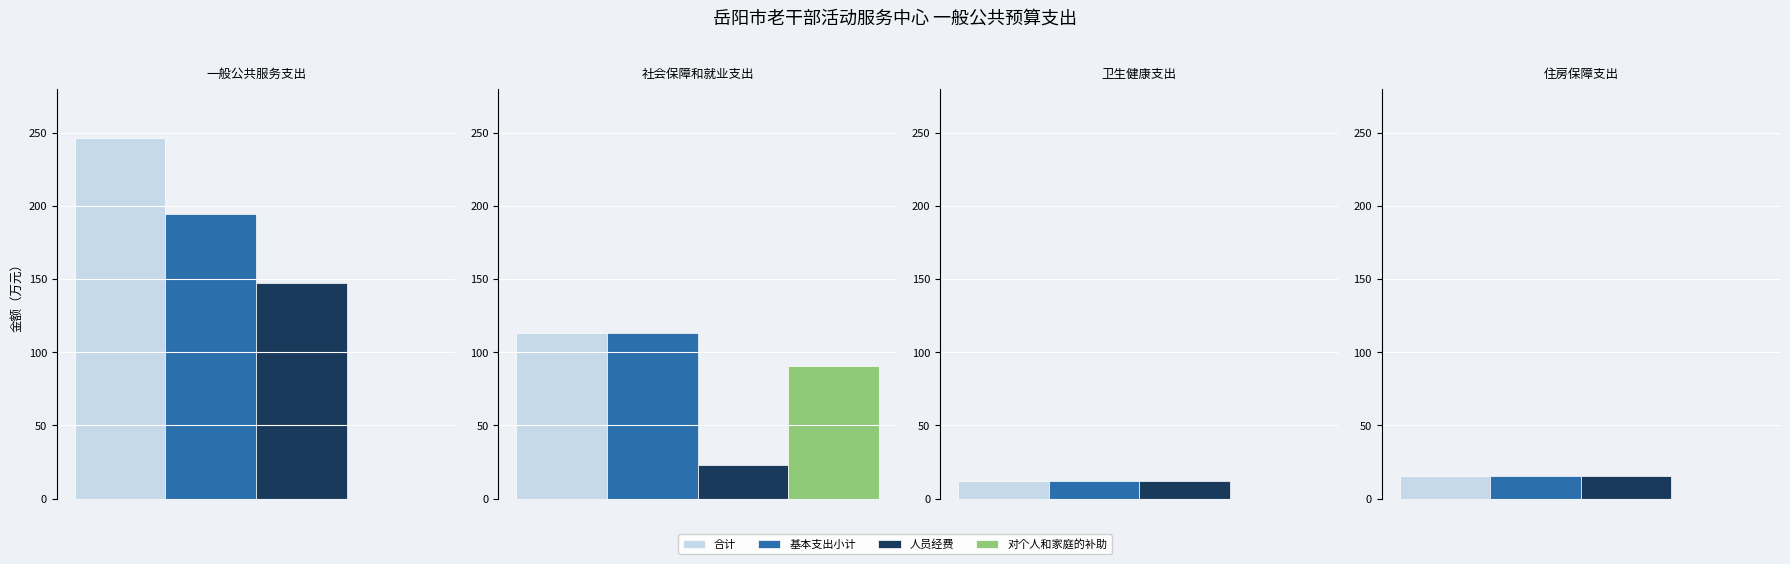

Which series changed the most between 社会保障和就业支出 and 住房保障支出?

合计